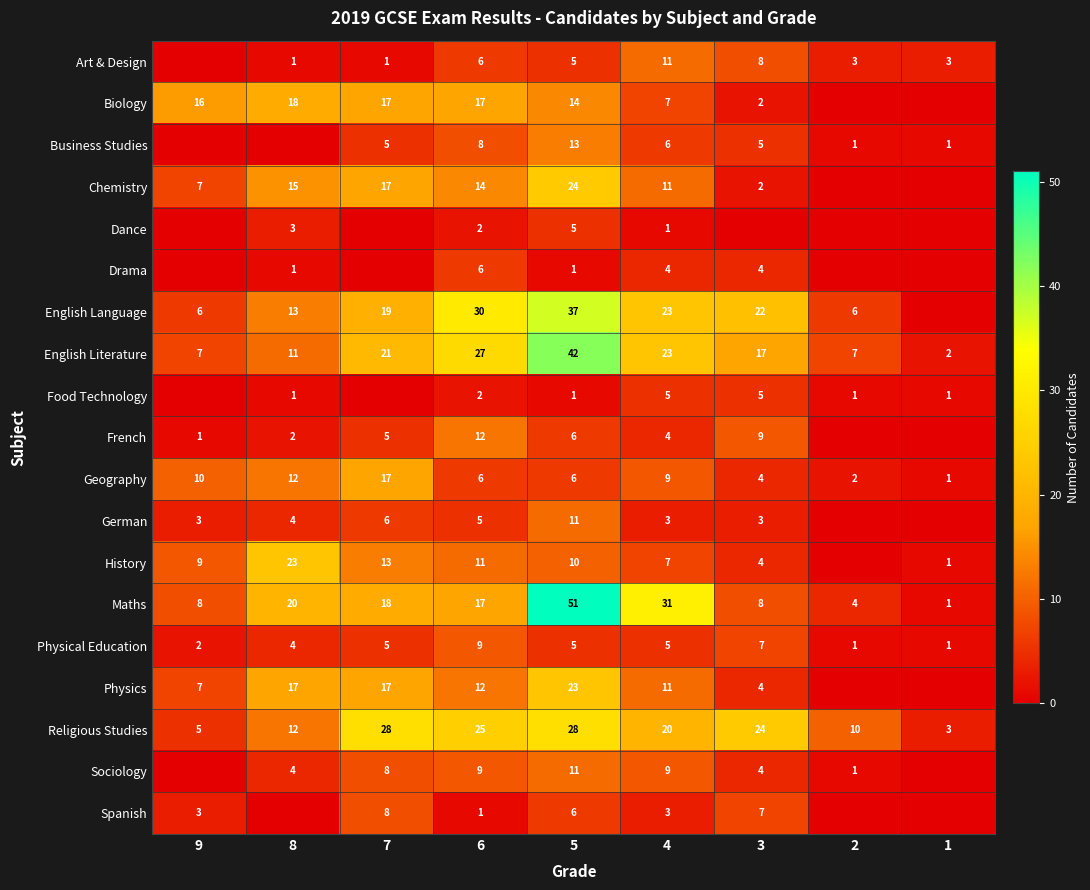

Is it true that Drama equals 6 at 6?

True